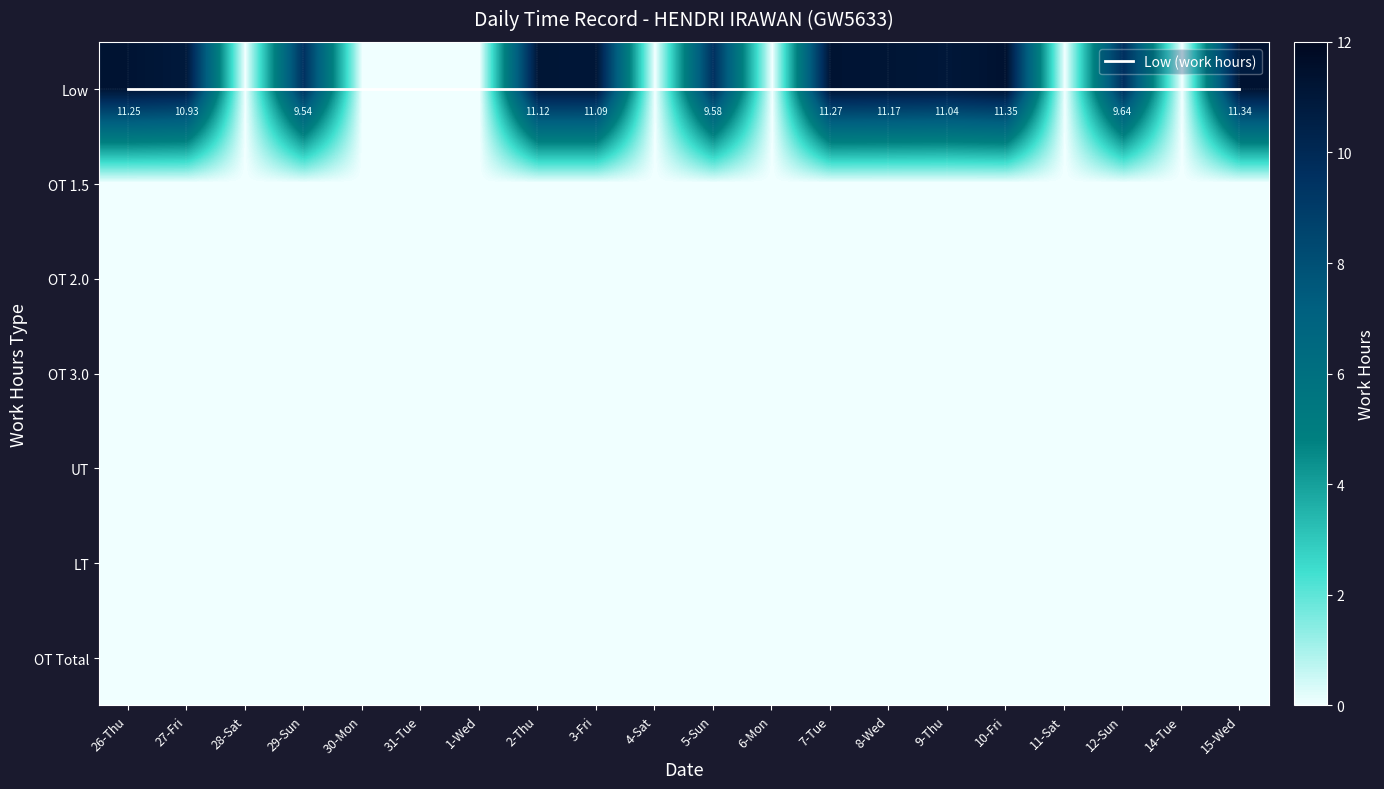

True or false: OT 2.0 has a value of 0.0 at 3-Fri.

True